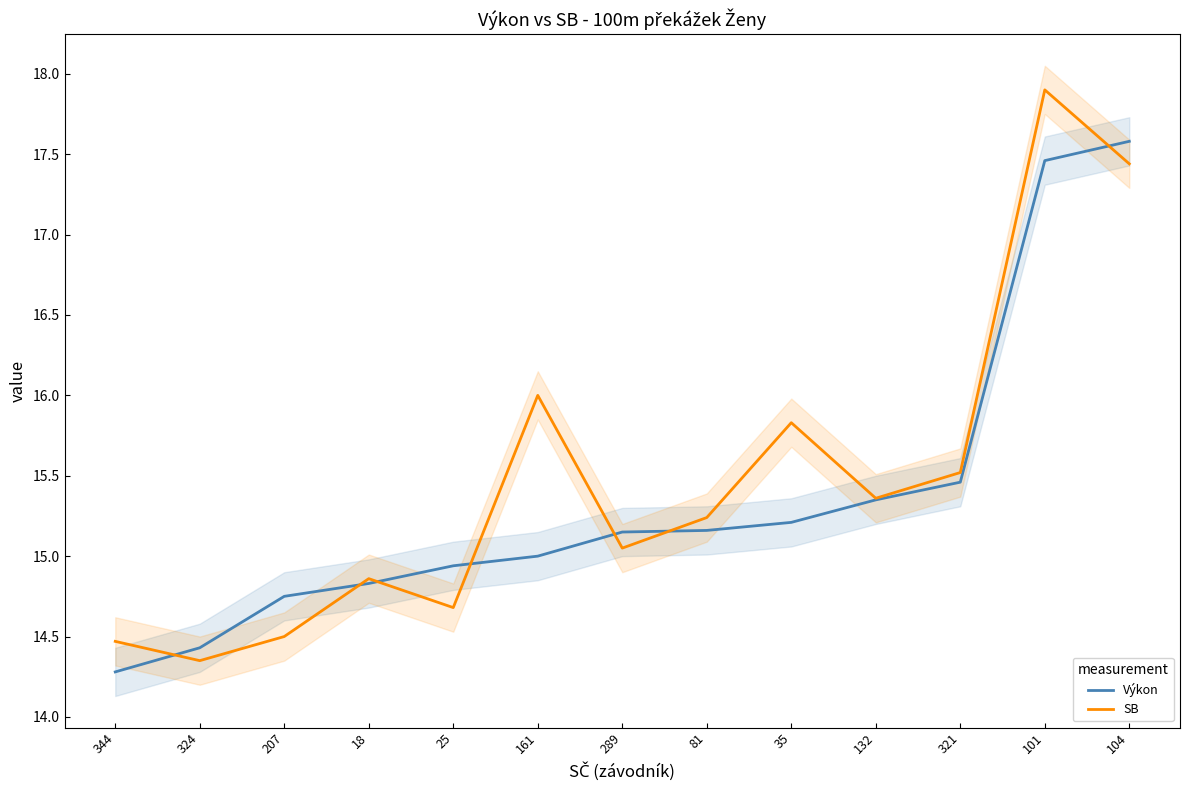

List the series in order of their overall mean, highest first.

SB, Výkon